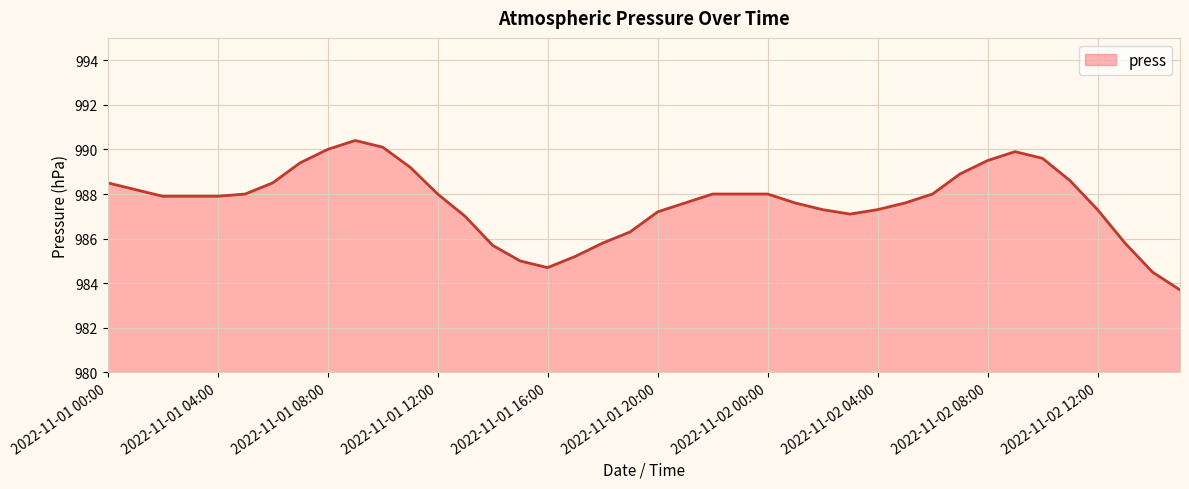

What is the minimum value shown in the chart?

983.7